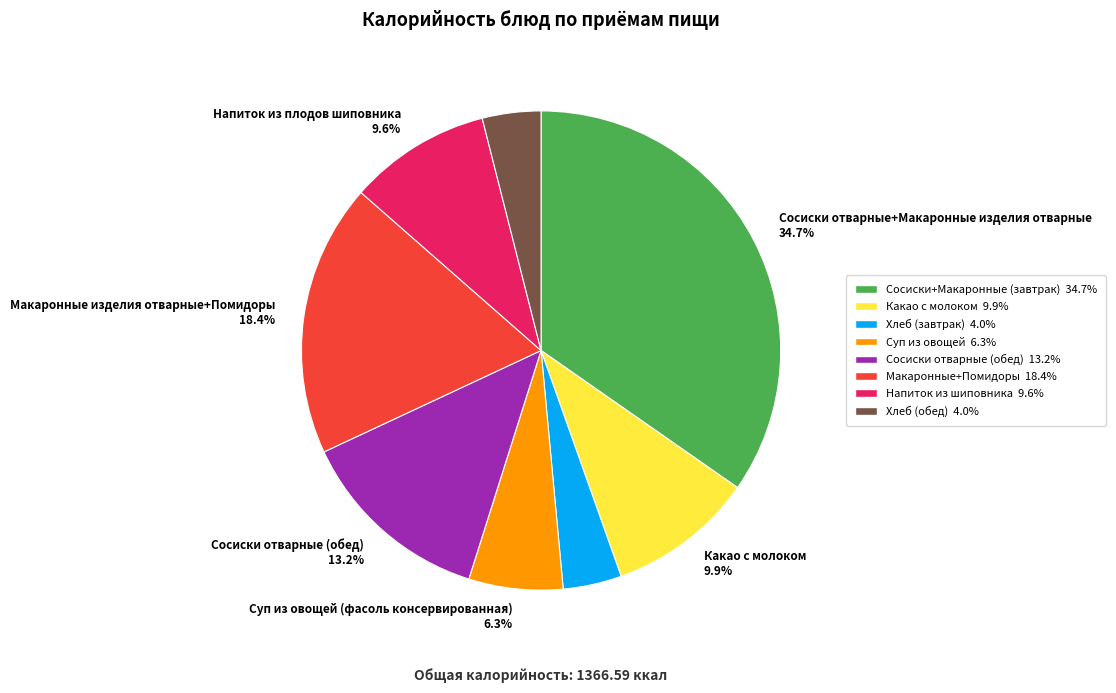

How many segments does this pie chart have?

8